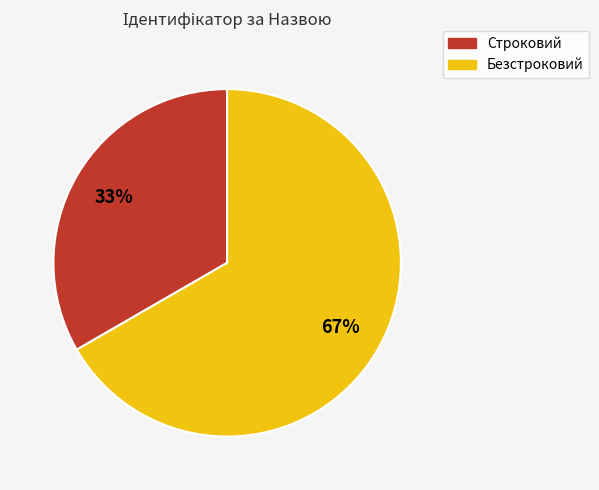

Rank the categories by value from lowest to highest.

Строковий, Безстроковий